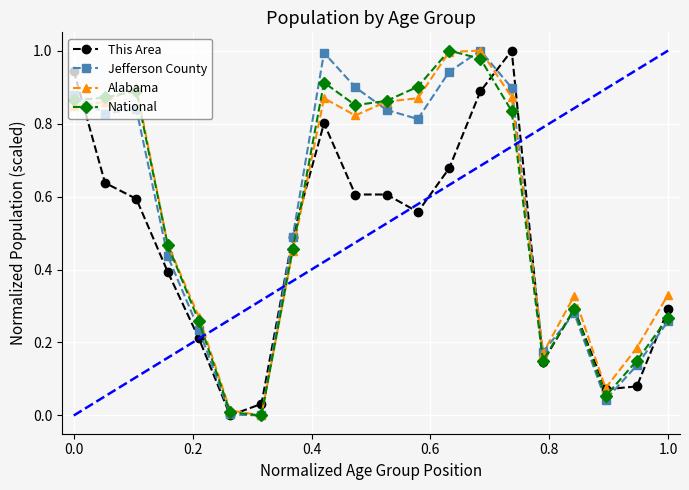

True or false: This Area has more than 2 points higher than both neighbors.

True